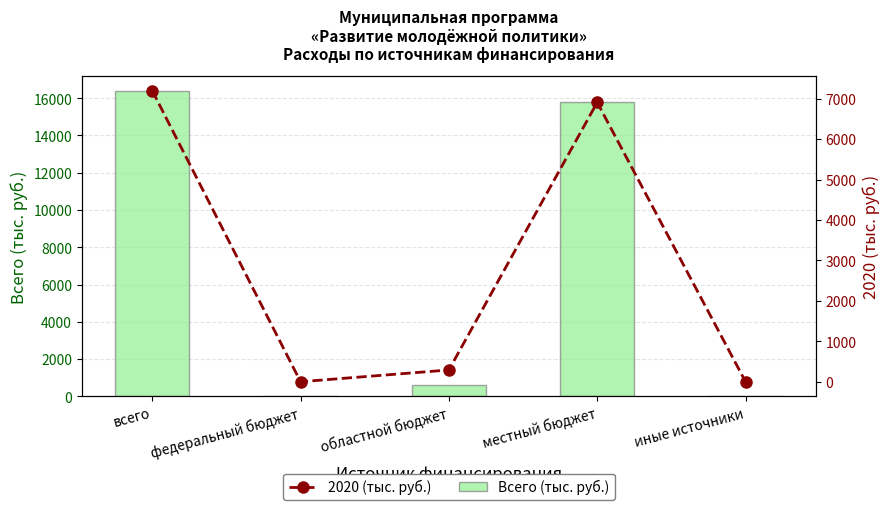

Reading left to right, what are all the values shown in this chart?

Всего (тыс. руб.): 16371.2	0.0	587.0	15784.2	0.0
2020 (тыс. руб.): 7199.5	0.0	291.0	6908.5	0.0